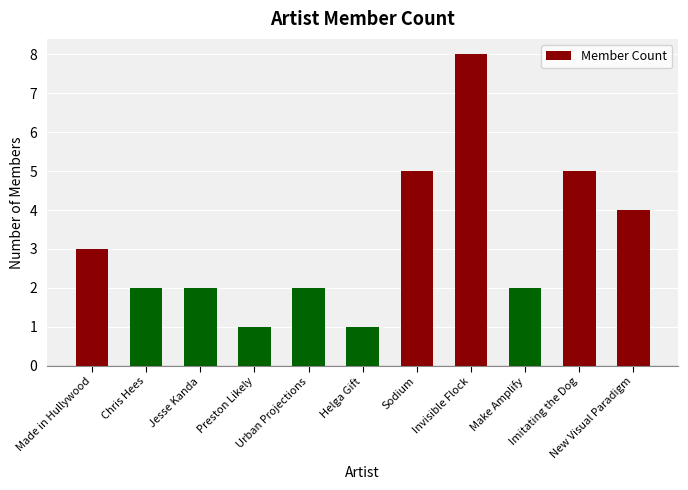

Count the values in the range 2 to 5.

8